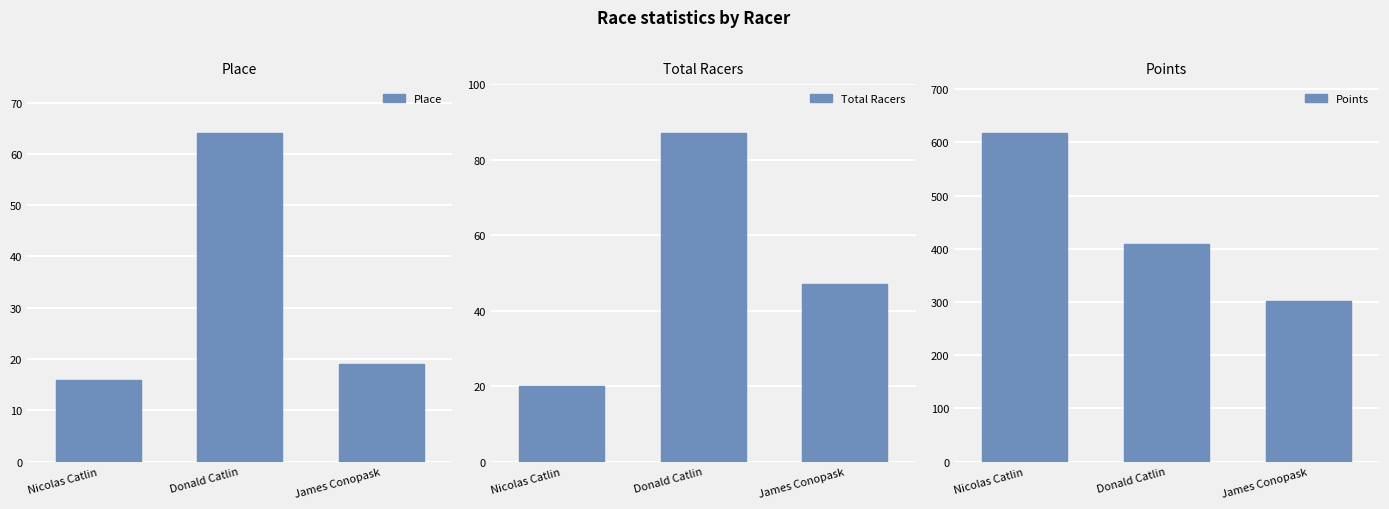

Which series has the largest total across all categories?

Points